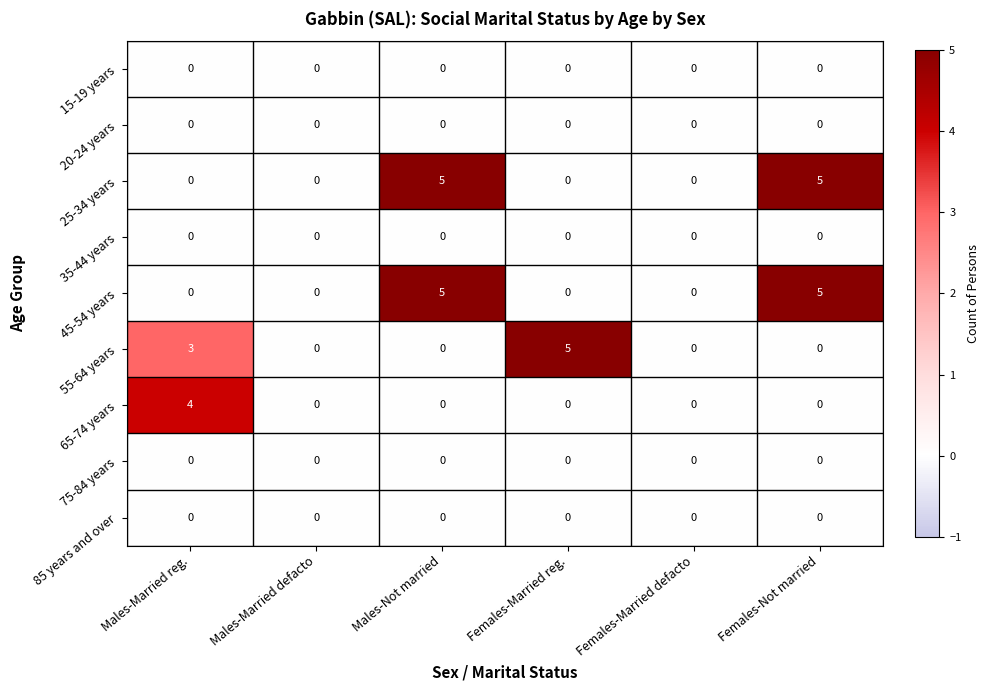

The 55-64 years series shows -2 at Males-Not married. True or false?

False